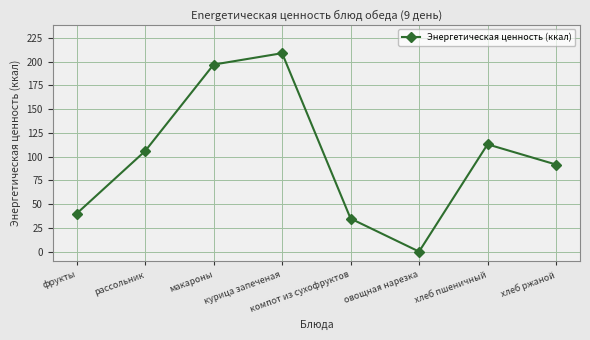

Which has a higher value, овощная нарезка or рассольник?

рассольник